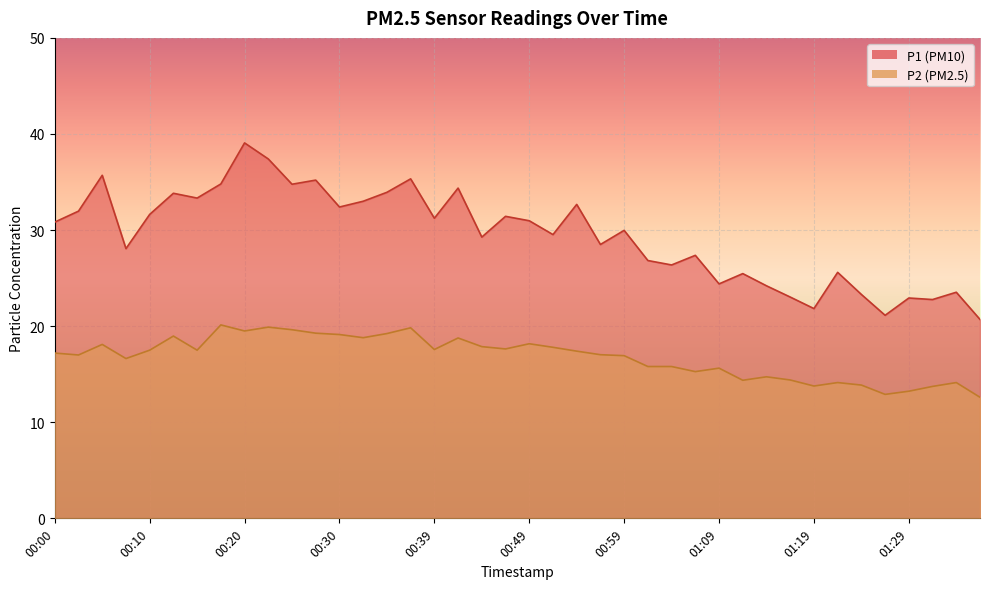

At which category is the sum across all series the highest?

00:20